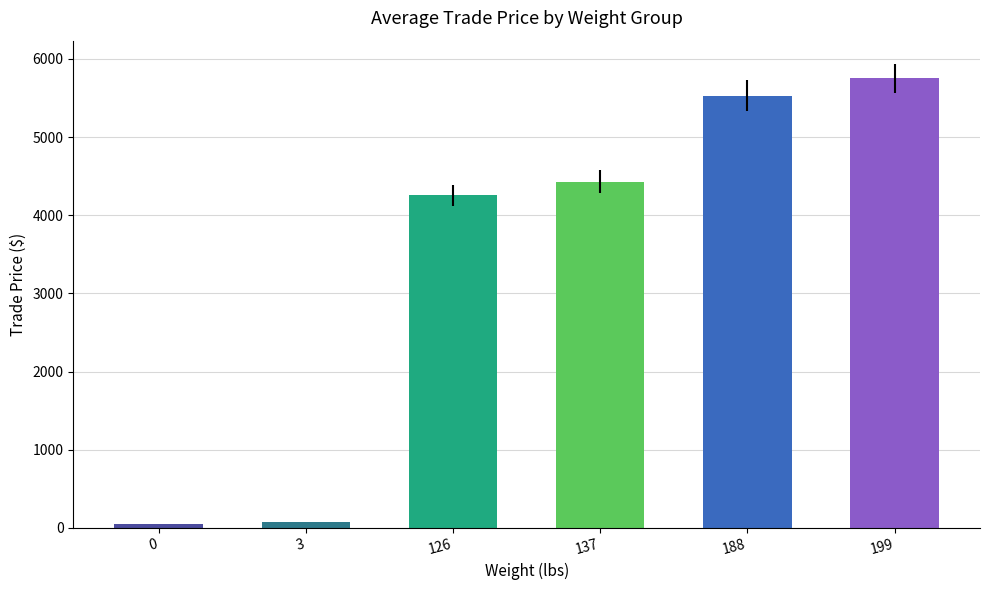

Is it true that the value at 199 is 5750?

True